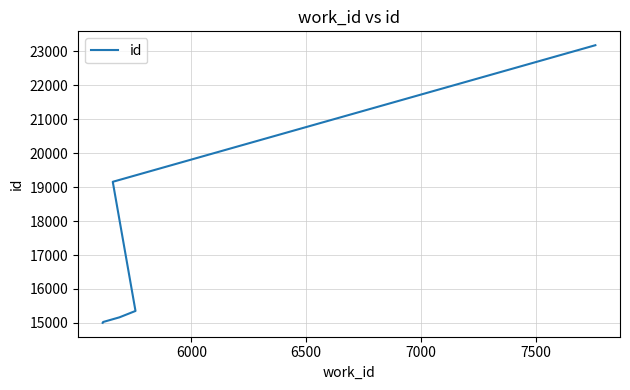

What is the sum of all values?

102880